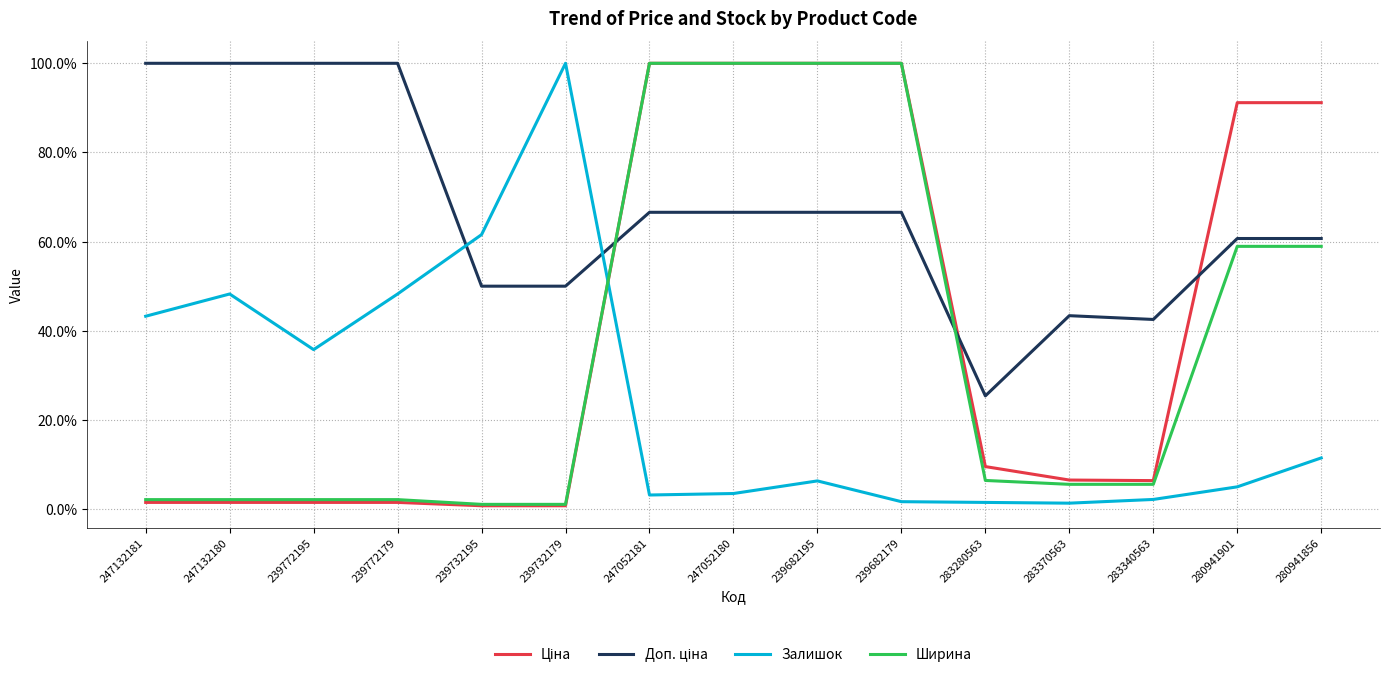

Which series has the largest total across all categories?

Доп. ціна